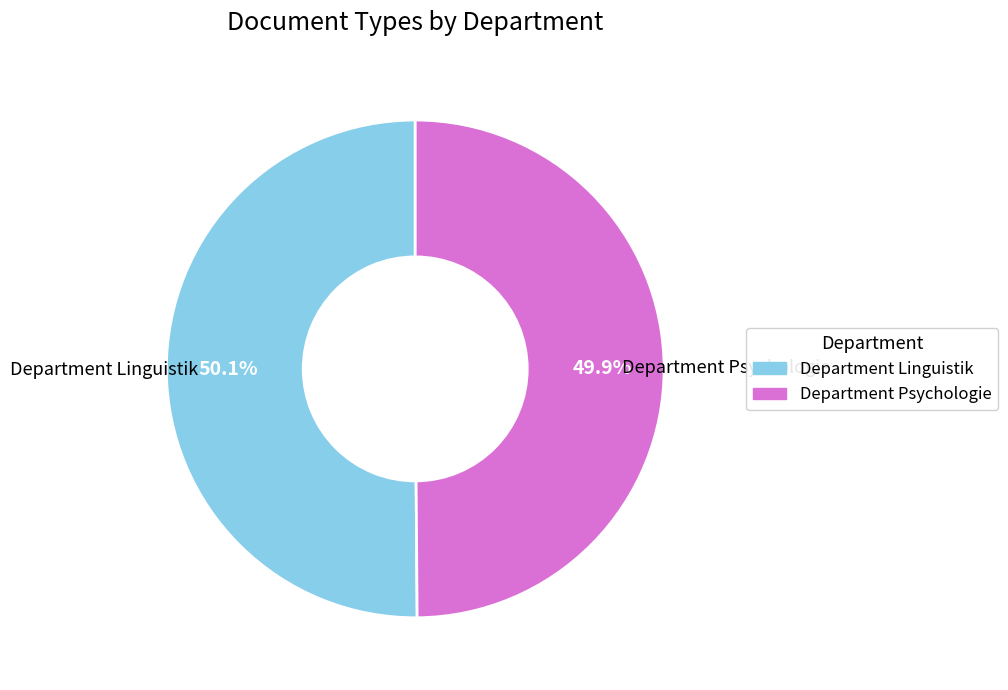

Is there any slice that represents more than half of the pie?

Yes